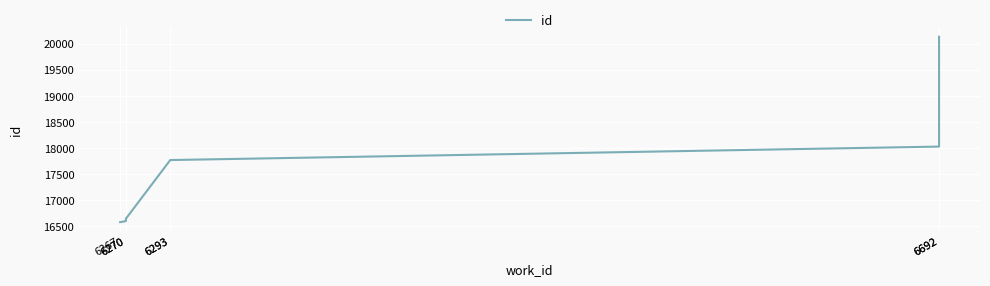

What is the minimum value shown in the chart?

16579